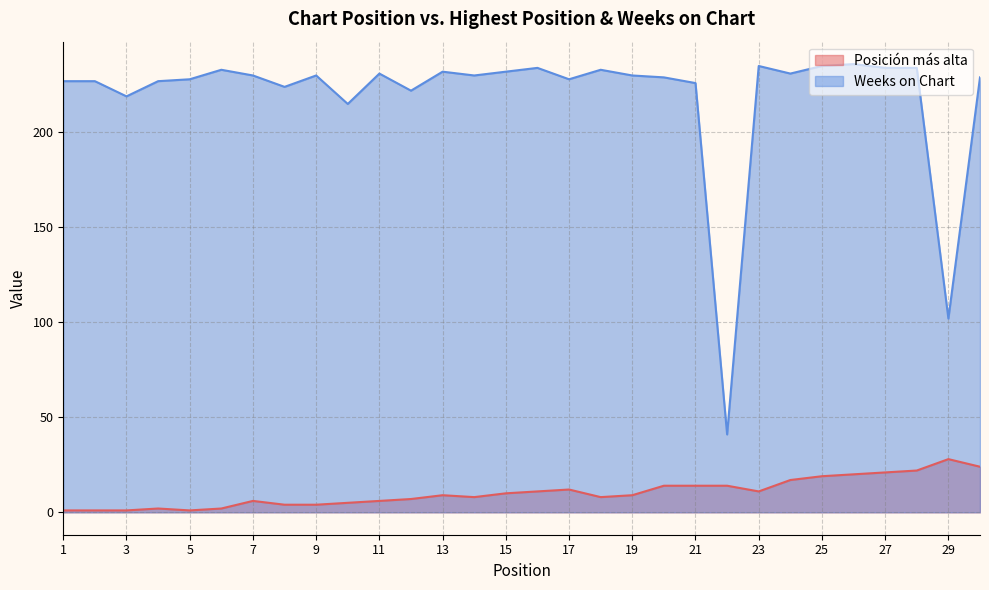

Reading left to right, transcribe all the data shown in this chart.

Posición más alta: 1=1	2=1	3=1	4=2	5=1	6=2	7=6	8=4	9=4	10=5	11=6	12=7	13=9	14=8	15=10	16=11	17=12	18=8	19=9	20=14	21=14	22=14	23=11	24=17	25=19	26=20	27=21	28=22	29=28	30=24
Weeks on Chart: 1=227	2=227	3=219	4=227	5=228	6=233	7=230	8=224	9=230	10=215	11=231	12=222	13=232	14=230	15=232	16=234	17=228	18=233	19=230	20=229	21=226	22=41	23=235	24=231	25=235	26=236	27=234	28=234	29=102	30=229